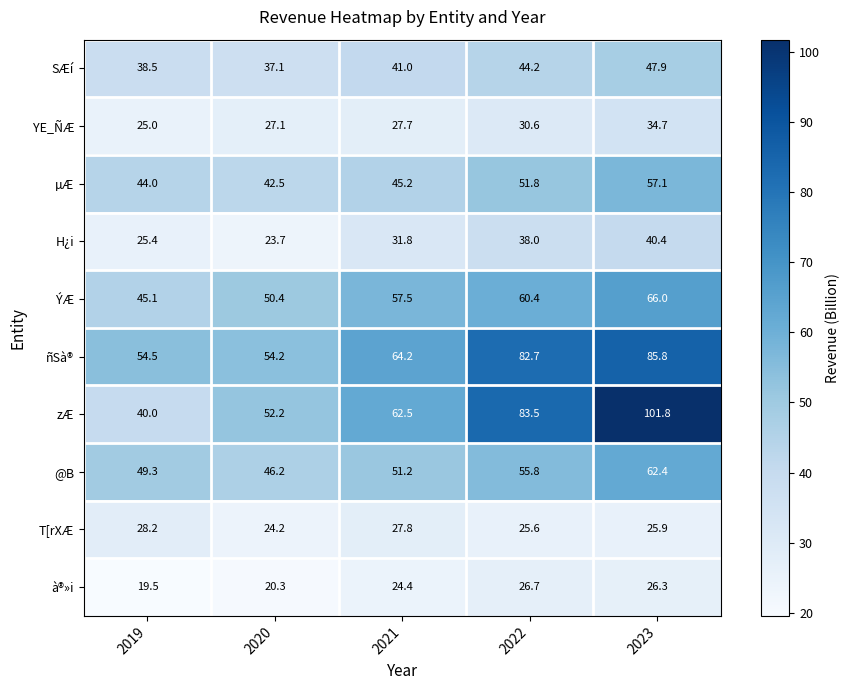

What is the total value across all series at 2021?

433.3